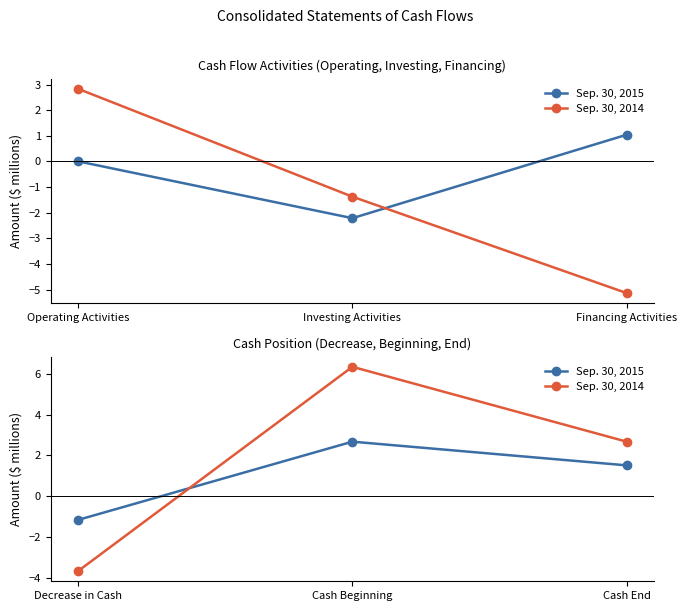

What is the value of the Sep. 30, 2014 point at the 1st from the left?

-3.7